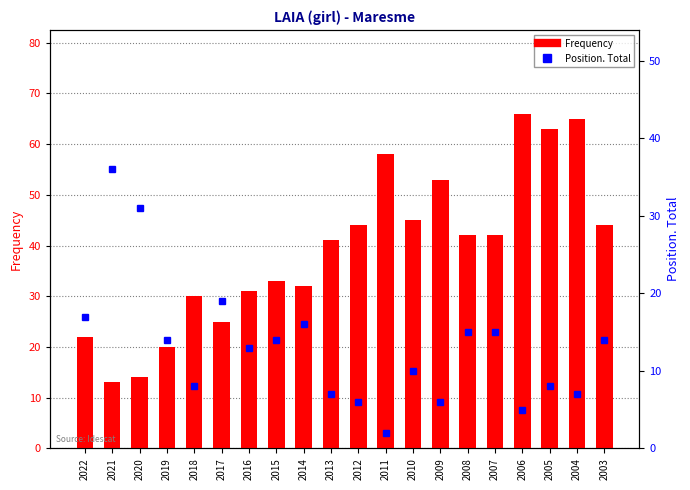

What are all the series names shown in the legend?

Frequency, Position. Total